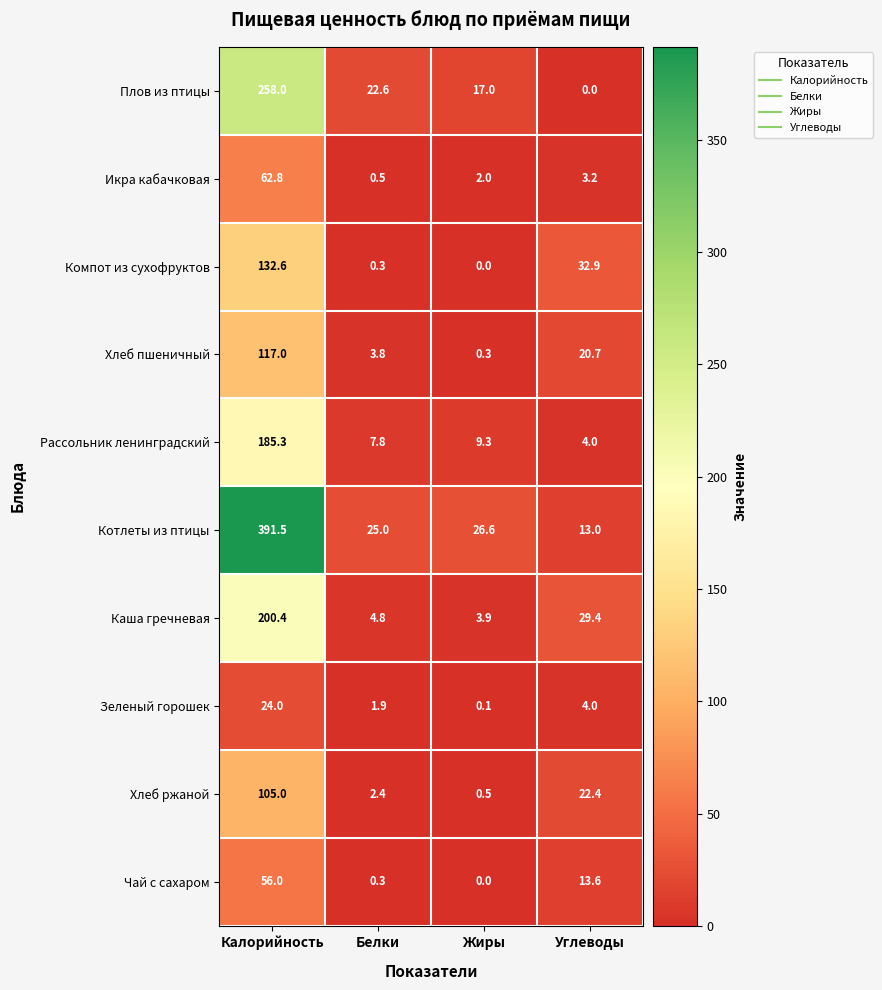

The Каша гречневая series shows 48.2 at Углеводы. True or false?

False